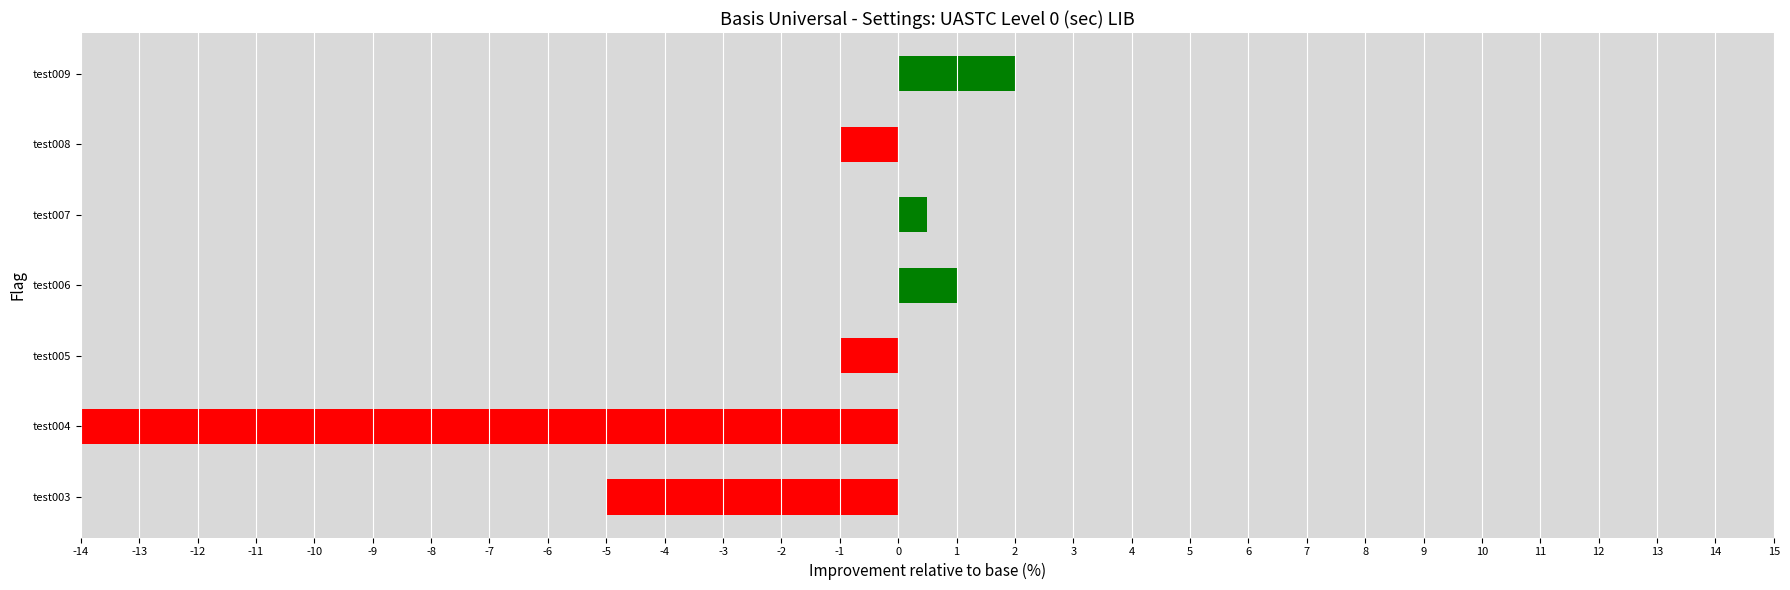

What is the minimum value shown in the chart?

-20.0